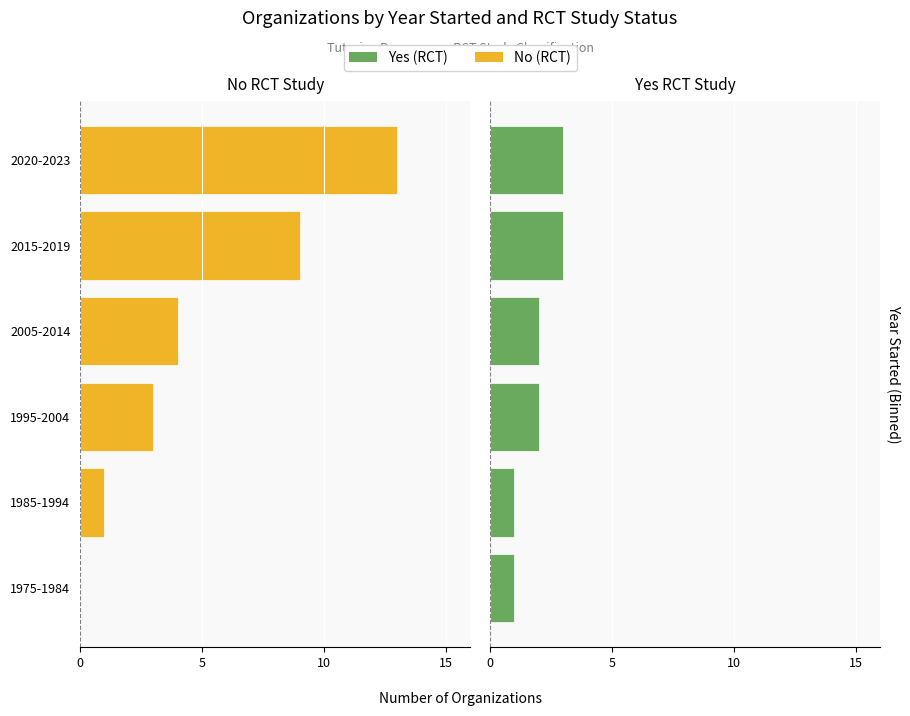

True or false: Yes (RCT) has a value of 3 at 2015-2019.

True